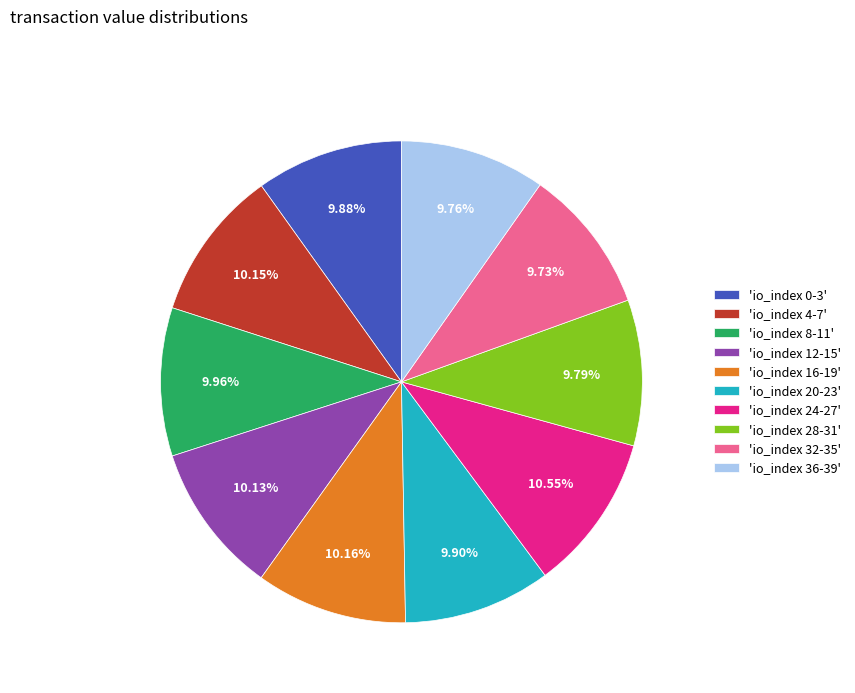

Does 'io_index 28-31' represent more than half of the total?

No